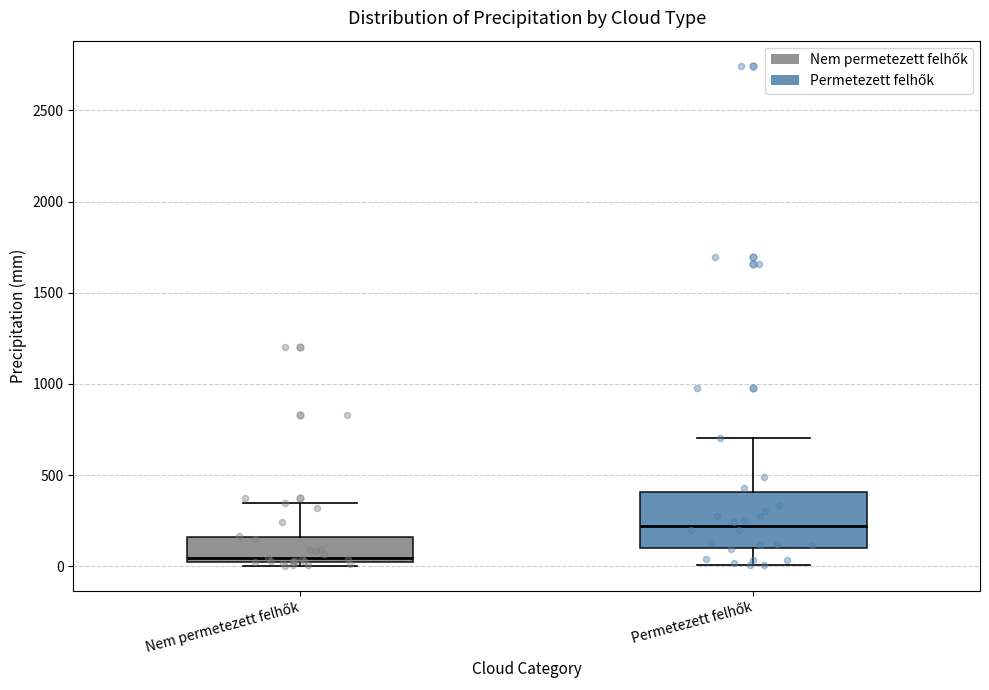

Where is the upper edge of the box for Permetezett felhők on the y-axis? The values are not printed on the chart, so give them approximately, as read against the axis.

400